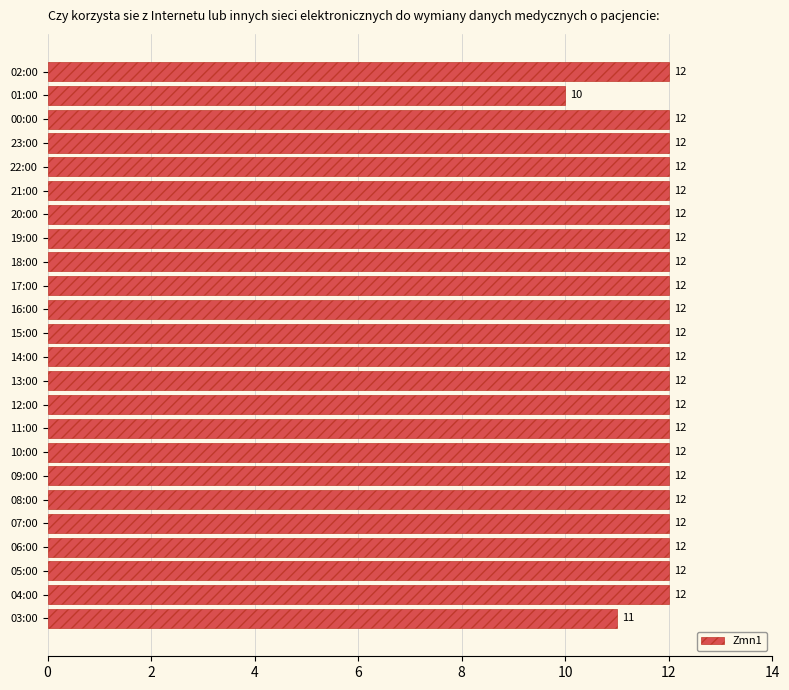

What is the smallest value displayed?

10